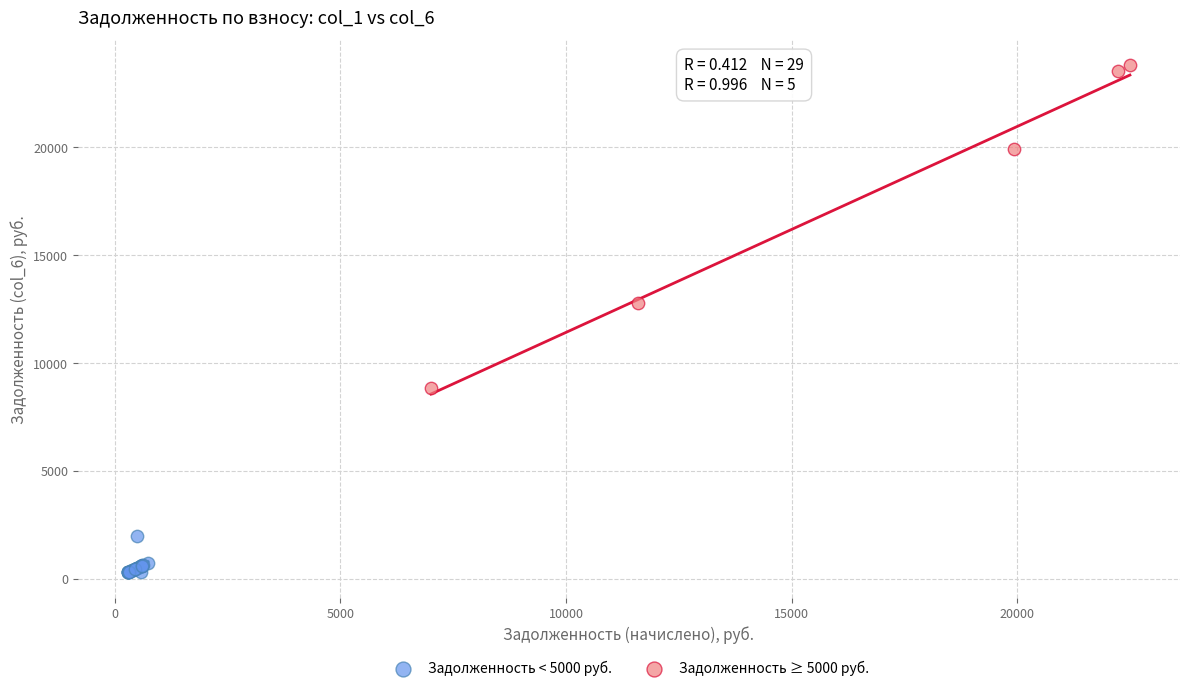

Which series contains the lowest Y value?

Задолженность < 5000 руб.